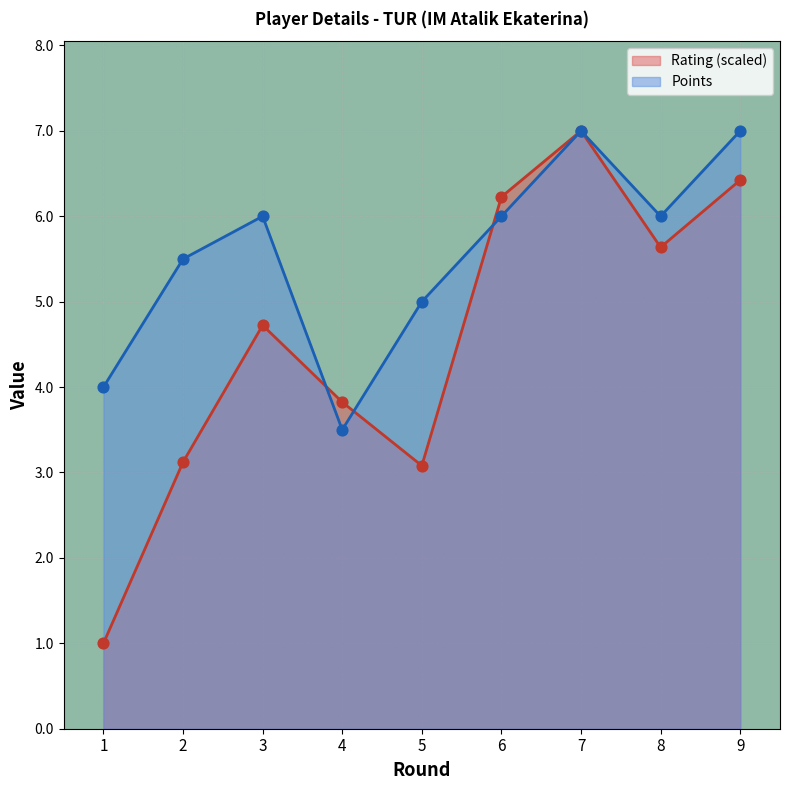

At which category is the sum across all series the highest?

7